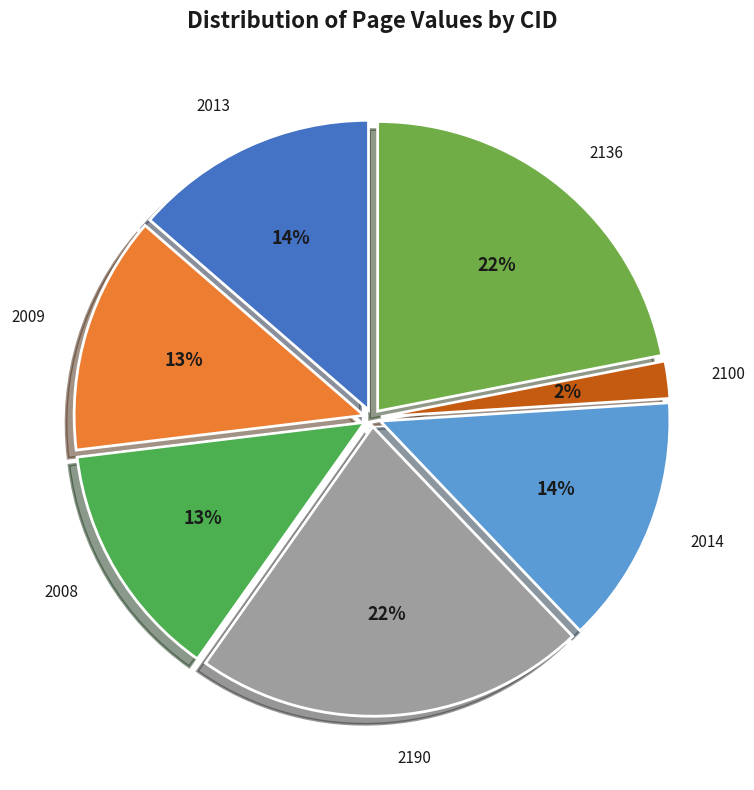

Count the number of slices in the pie.

7